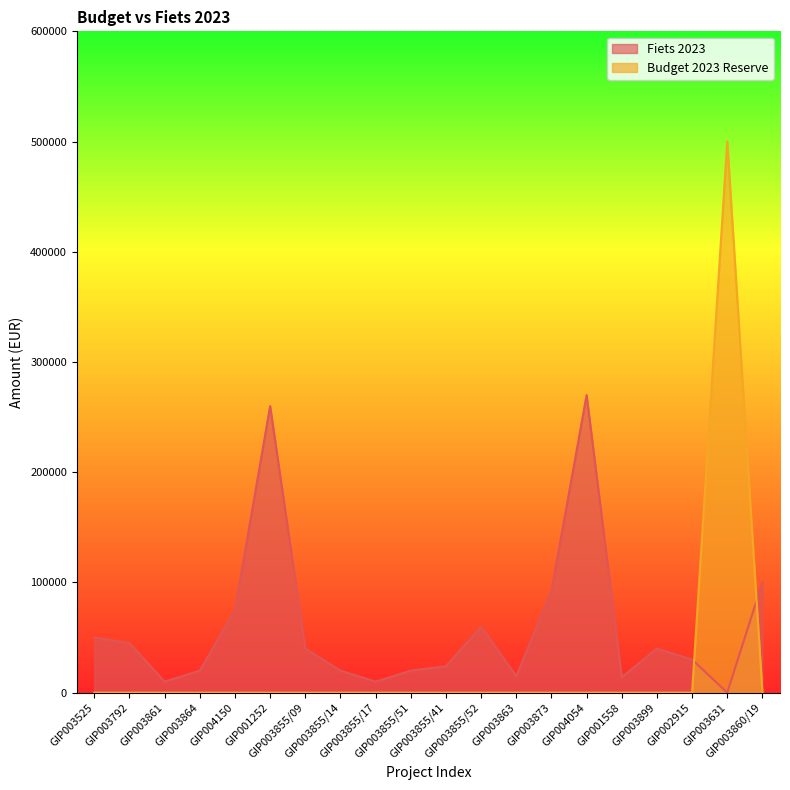

What is the total value across all series at GIP001252?

260000